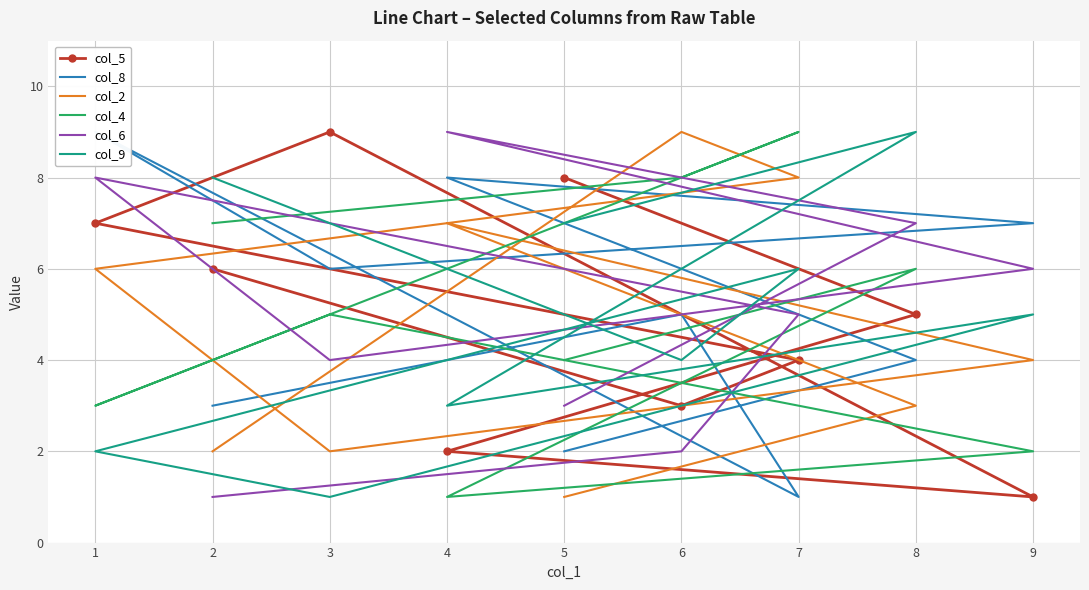

What is the sum of all col_8 values?

45